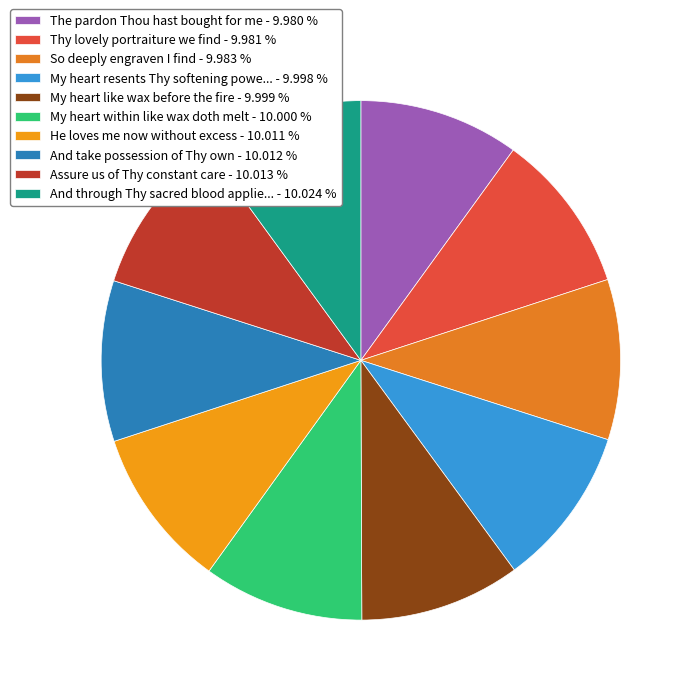

How many slices are in this pie chart?

10